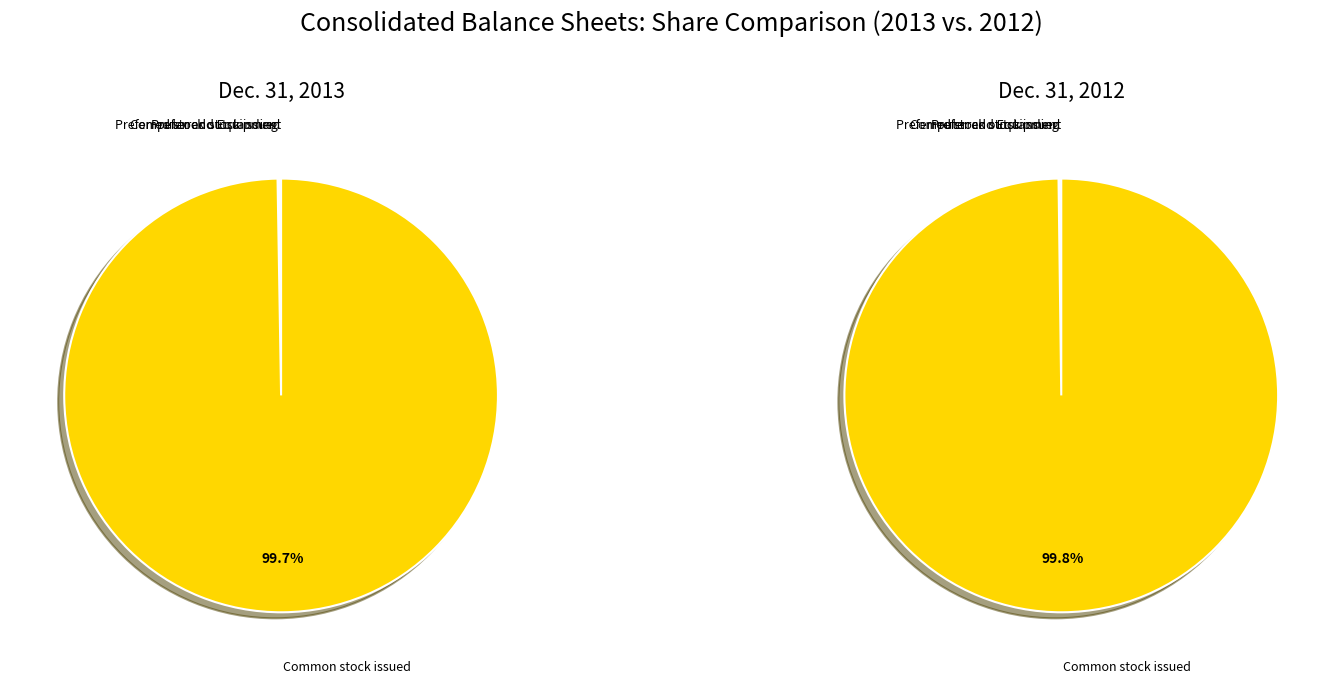

To the nearest percent, what is the difference between the Class A Common issued and Common stock issued slice percentages?

100%